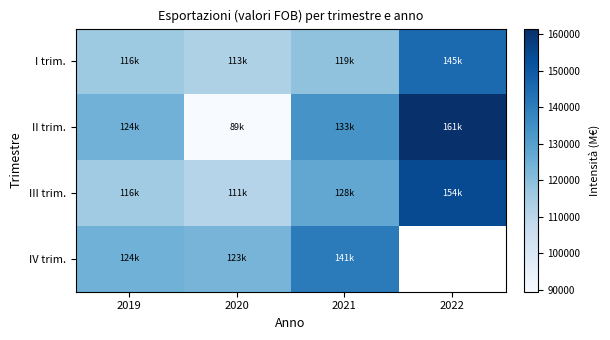

What is the difference between the highest and lowest values at 2019?

8737.5